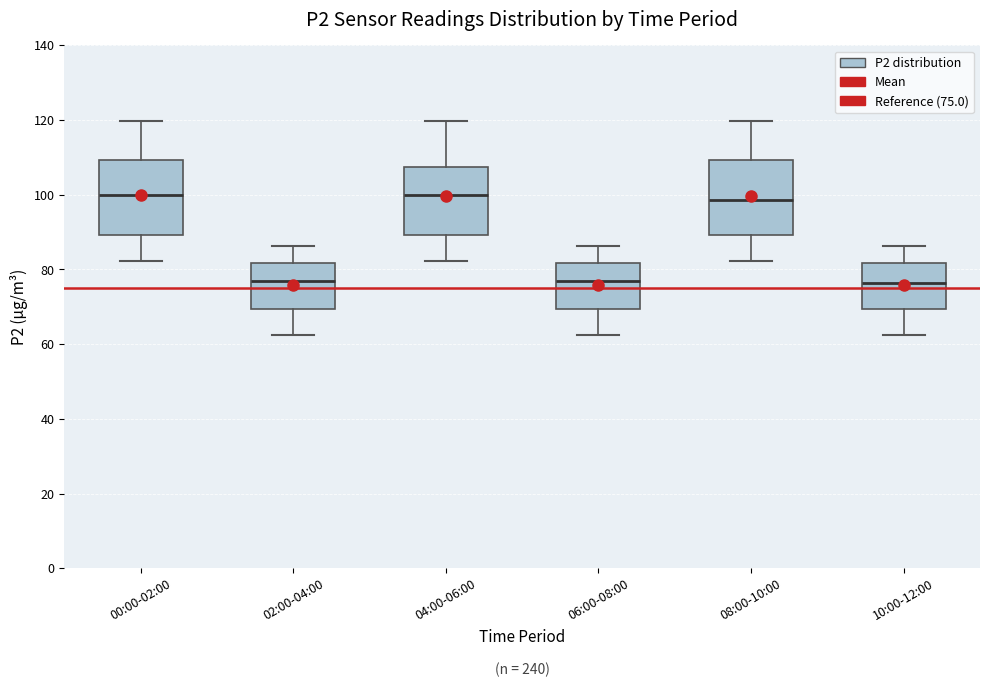

Reading left to right, transcribe this box plot: for each box, give where its median line is, the range the box spans, and where its two whiskers end, as read against the y-axis. The values are not printed on the chart, so give them approximately, as read against the axis.

00:00-02:00: median 100, box 90 to 110, whiskers 82 to 120
02:00-04:00: median 76, box 70 to 82, whiskers 62 to 86
04:00-06:00: median 100, box 90 to 108, whiskers 82 to 120
06:00-08:00: median 76, box 70 to 82, whiskers 62 to 86
08:00-10:00: median 98, box 90 to 110, whiskers 82 to 120
10:00-12:00: median 76, box 70 to 82, whiskers 62 to 86